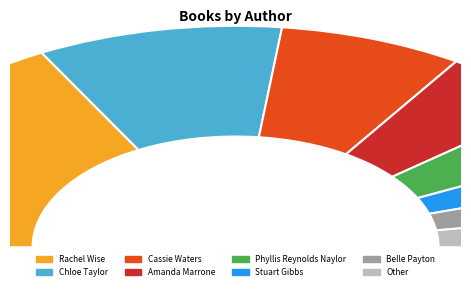

Does any single category account for the majority?

No